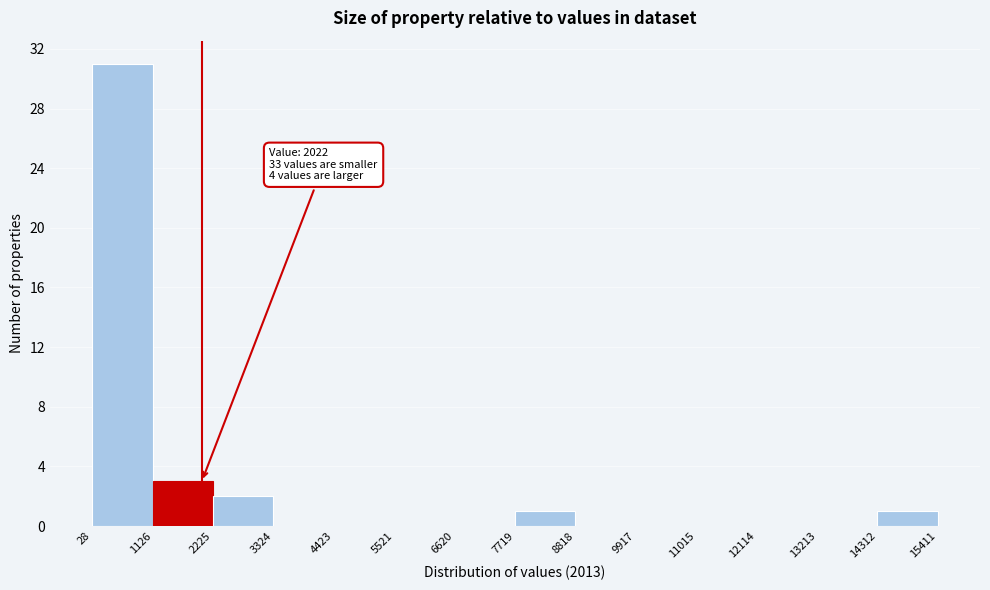

Over which range of the x-axis is the bar tallest?

28 to 1126